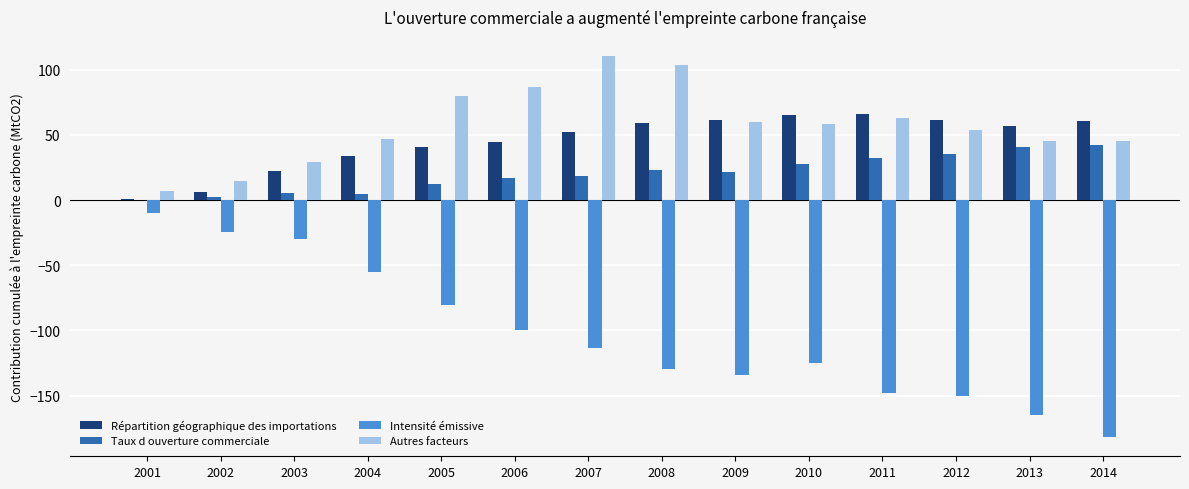

Which label corresponds to the largest value in the chart?

2007